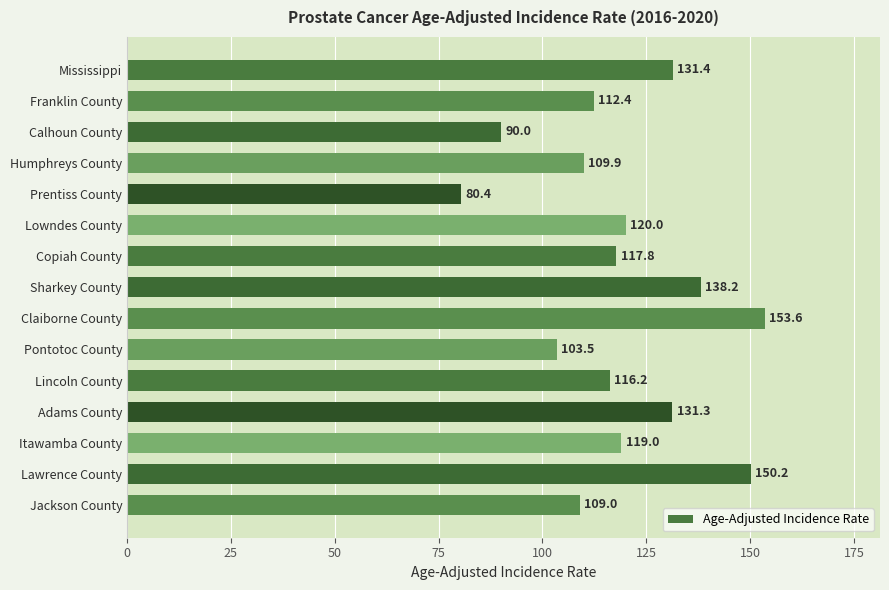

What is the change in value from Copiah County to Itawamba County?

+1.2